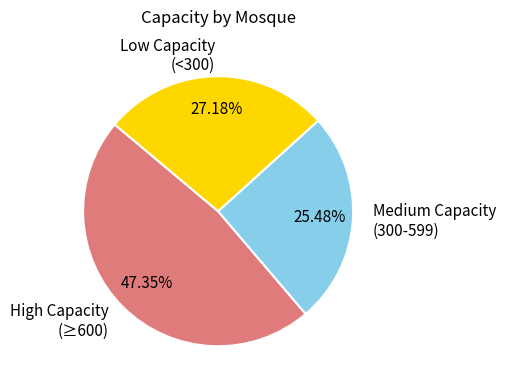

Is the sum of High Capacity (≥600) and Low Capacity (<300) greater than half?

Yes